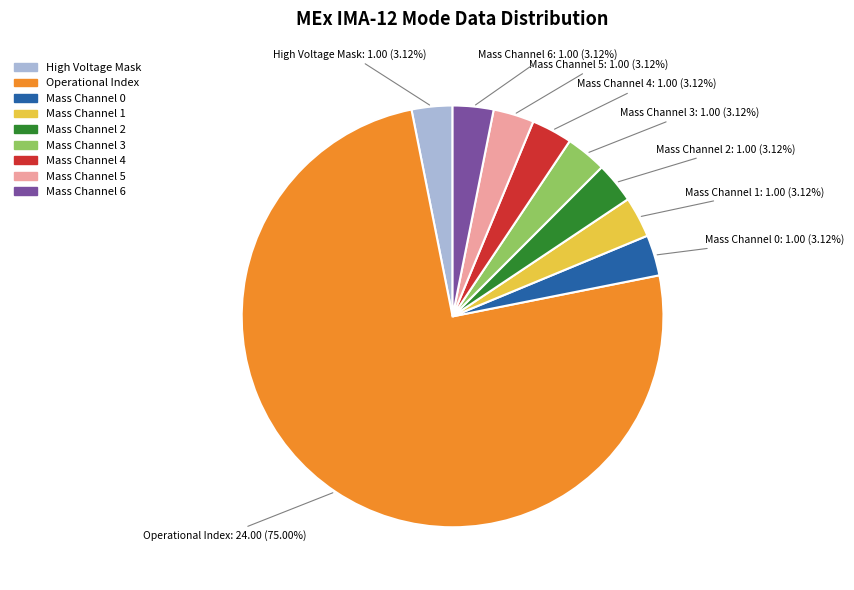

Does any single category account for the majority?

Yes